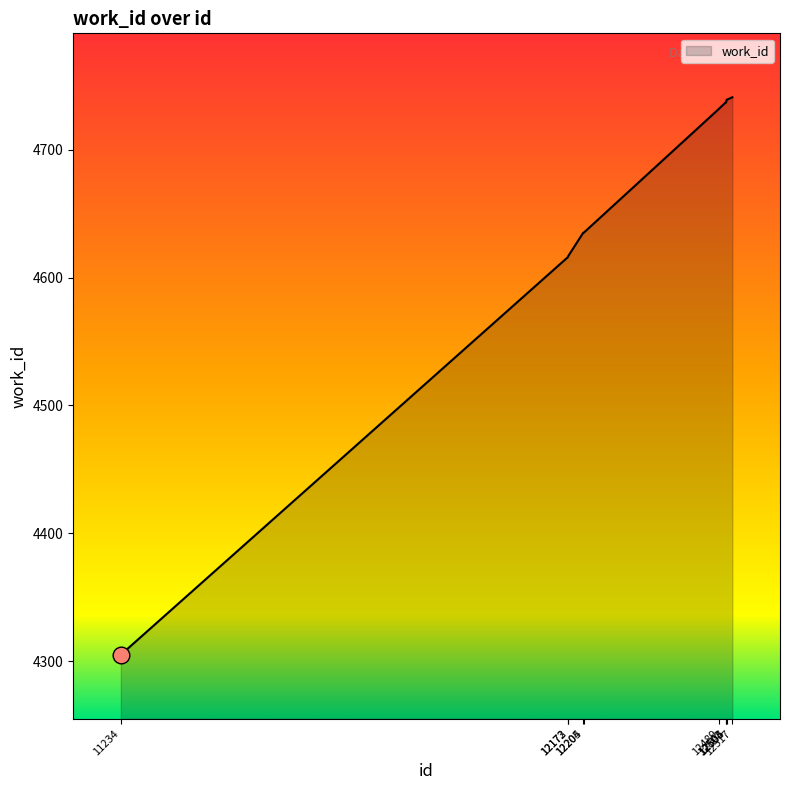

What is the maximum value shown in the chart?

4741